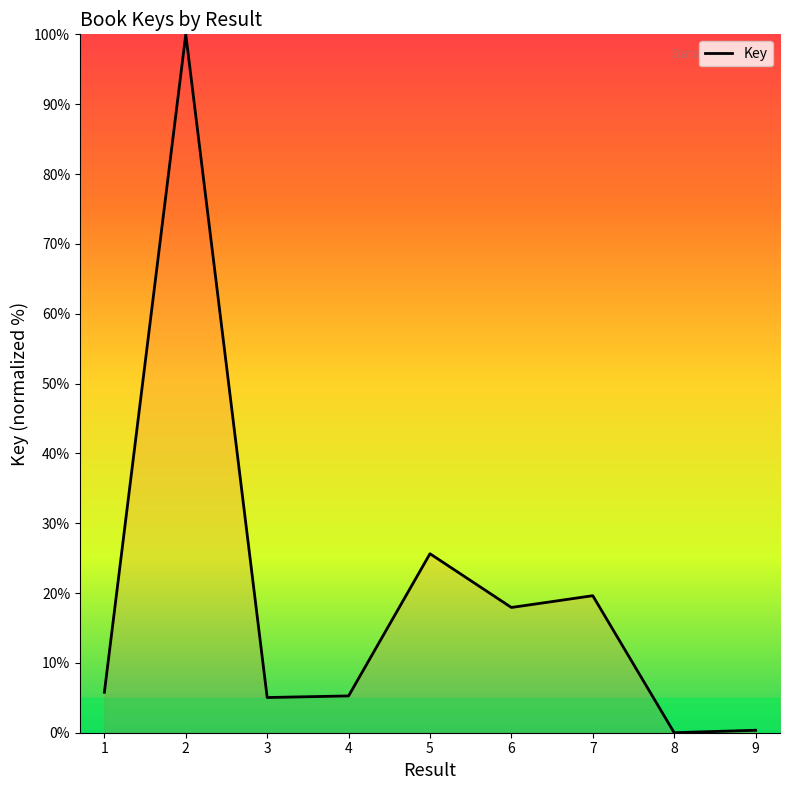

At which label does the data first exceed 5?

1